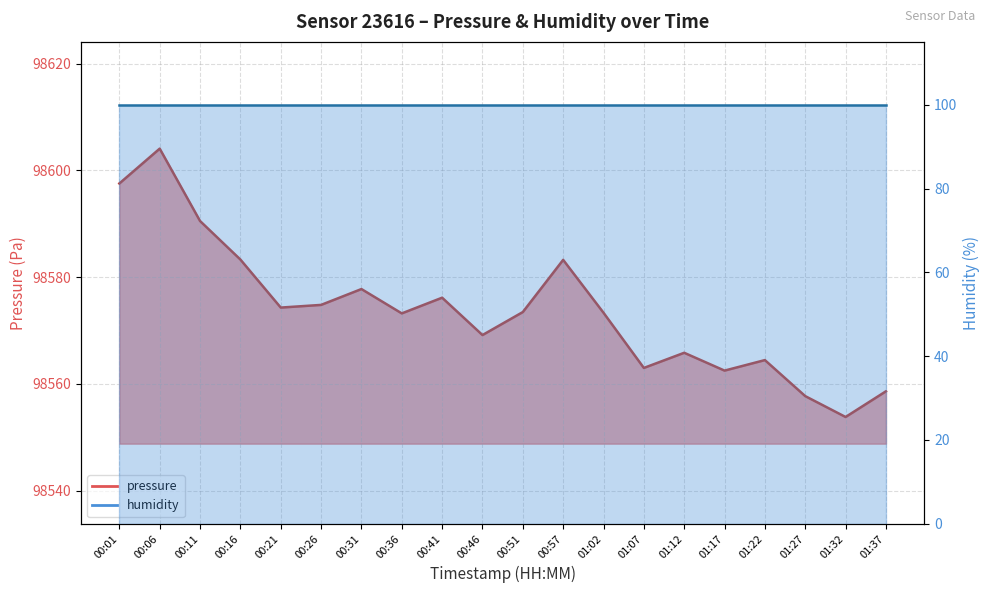

How many values exceed 98573?

12